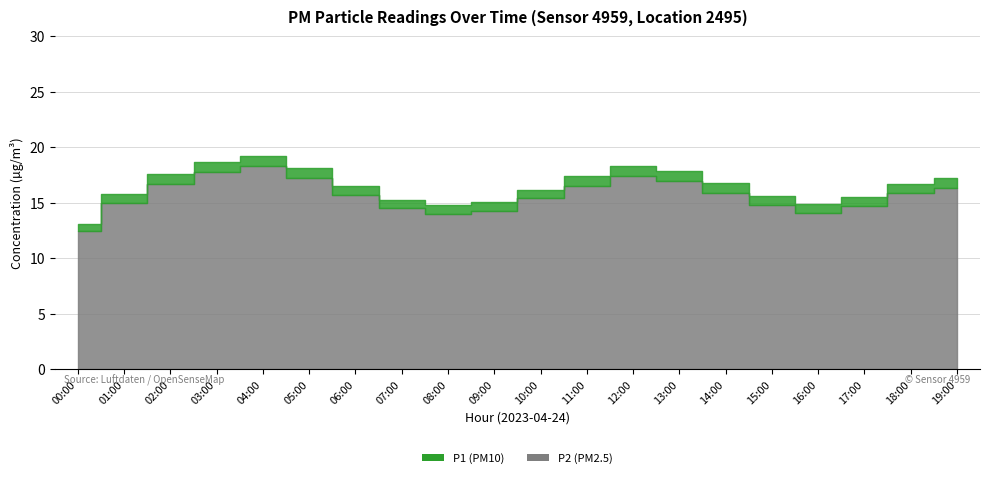

Is the value of P2 at 14:00 greater than the value of P1 at 05:00?

No